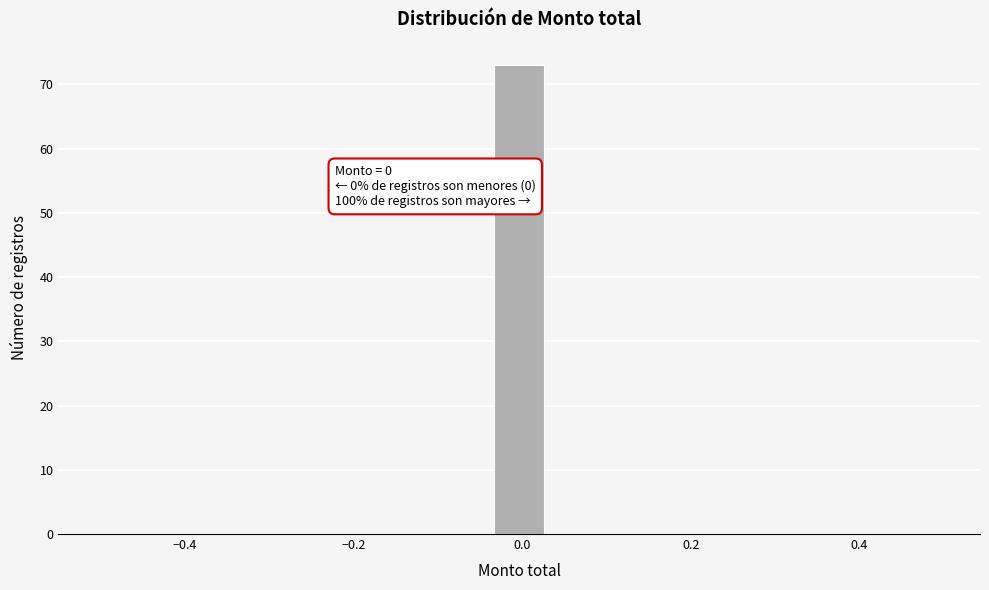

Read against the x-axis, roughly where is the centre of the tallest bar?

0.00